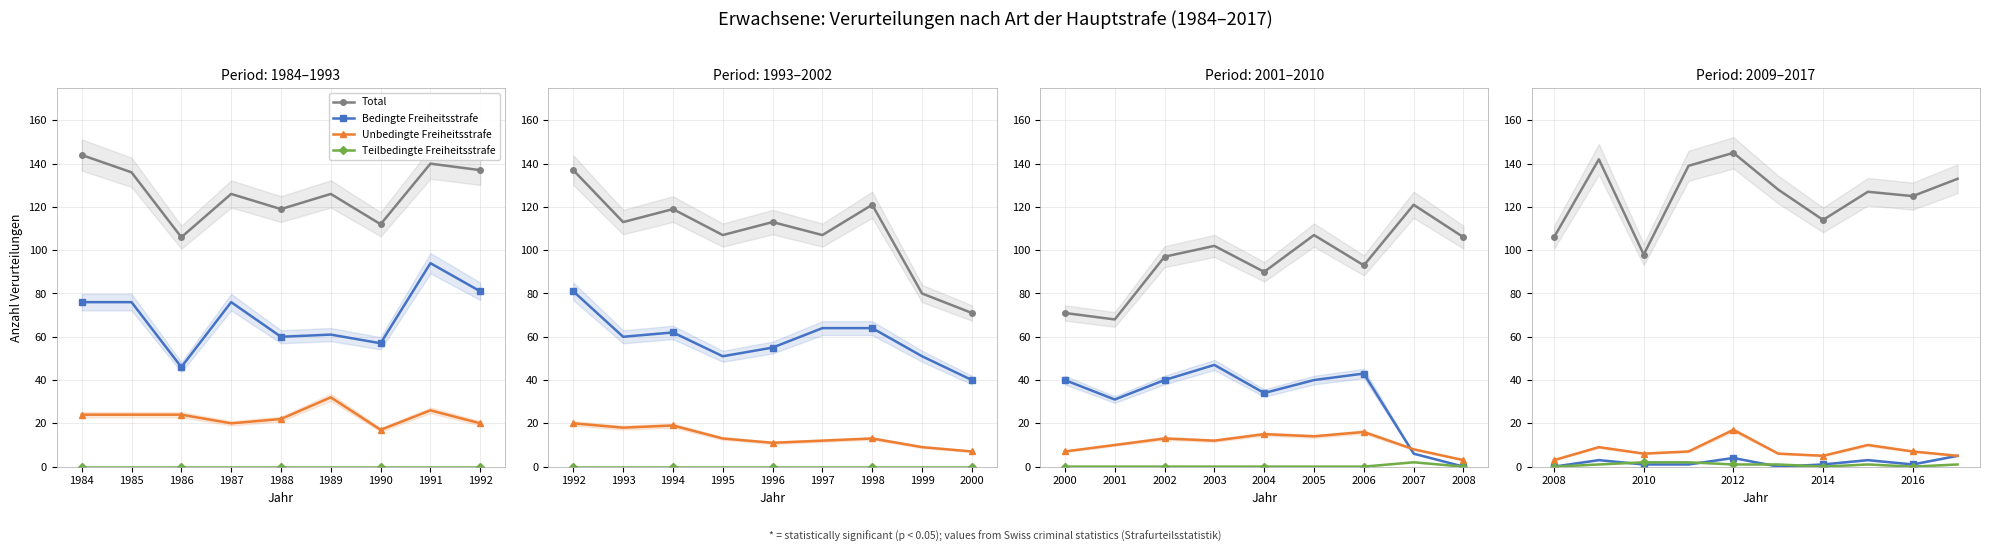

Is this an area chart (filled region under the line)?

No